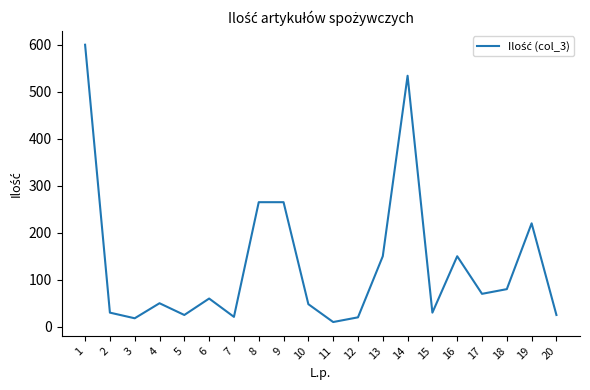

Is it true that the value at 16 is 61?

False